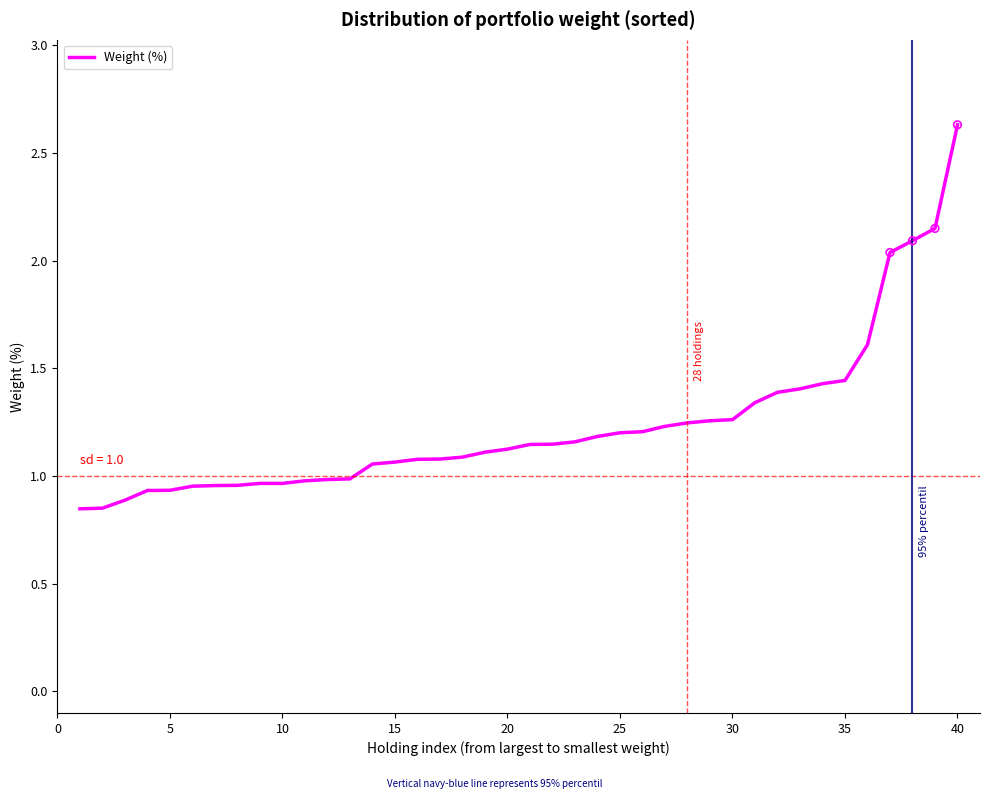

What is the greatest value displayed?

2.6